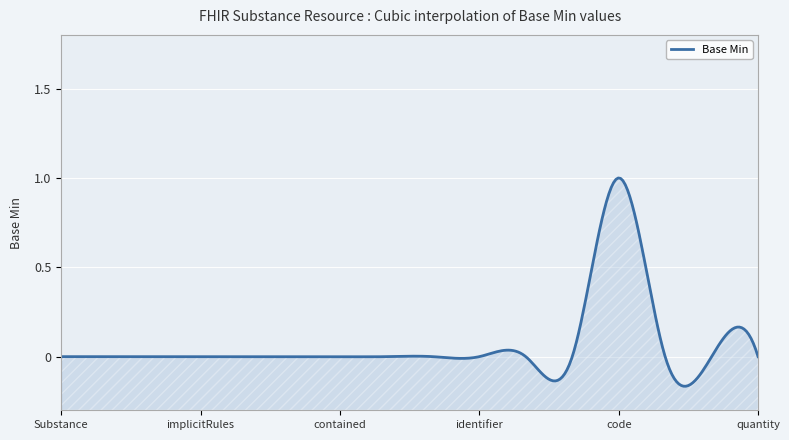

List the labels in order of value, largest first.

Substance.code, Substance, Substance.id, Substance.meta, Substance.implicitRules, Substance.language, Substance.text, Substance.contained, Substance.extension, Substance.modifierExtension, Substance.identifier, Substance.status, Substance.category, Substance.description, Substance.expiry, Substance.quantity